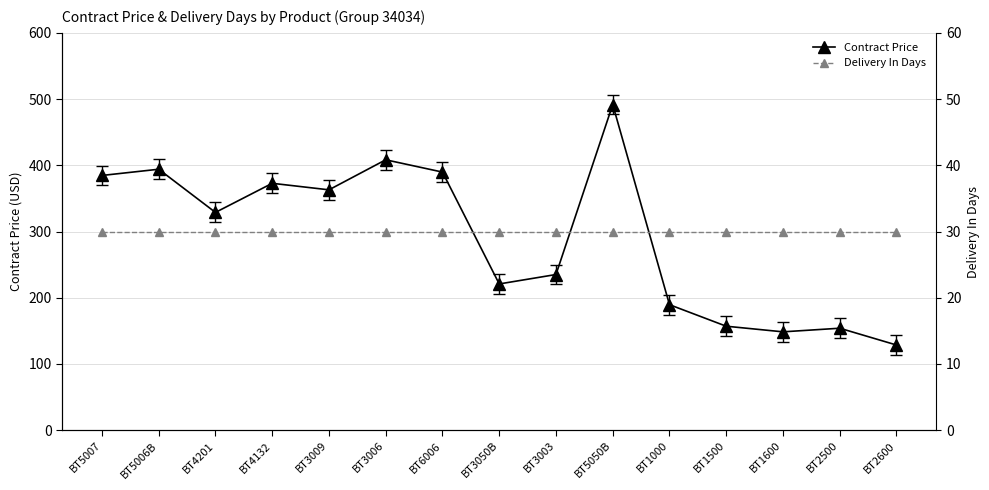

True or false: Delivery In Days and Contract Price intersect in this chart.

False